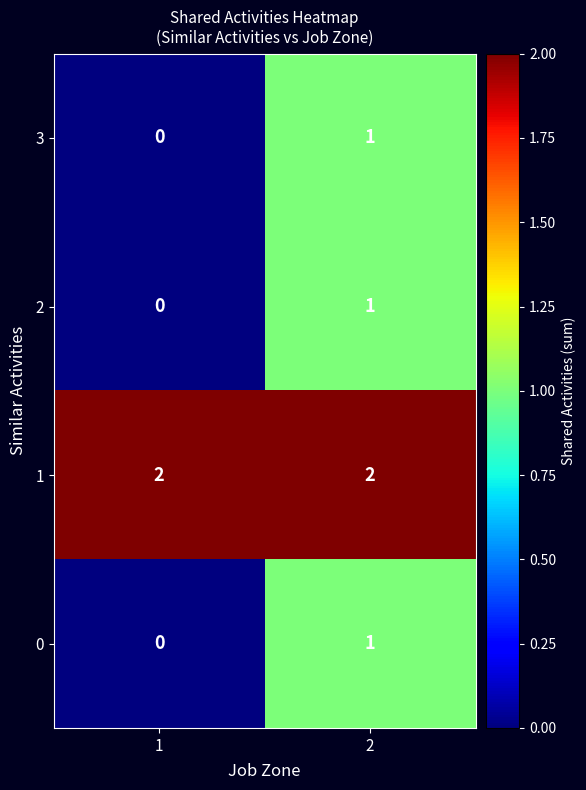

How many data points does each series have?

2